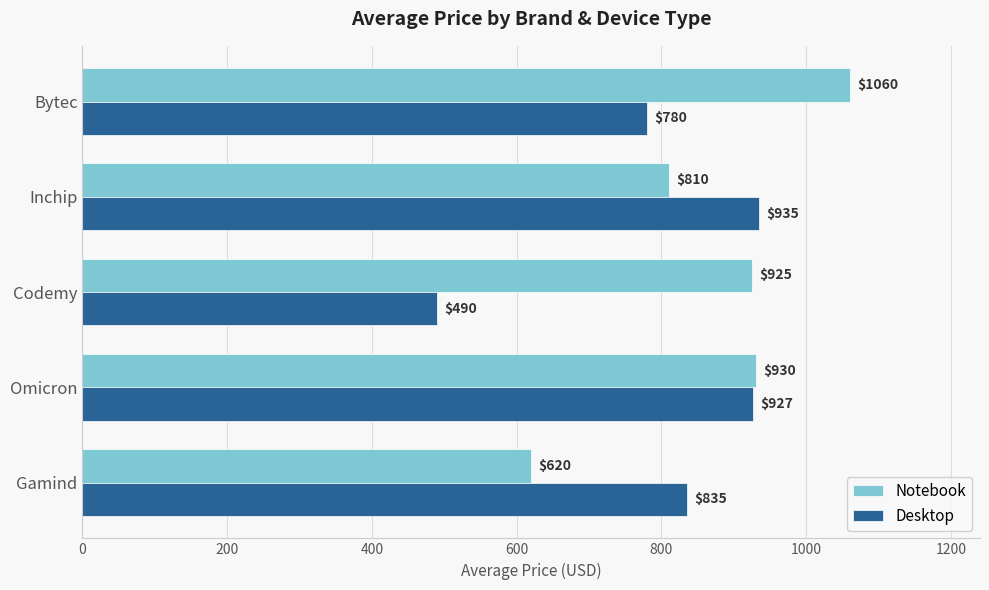

How many data points in Desktop are less than 835?

2